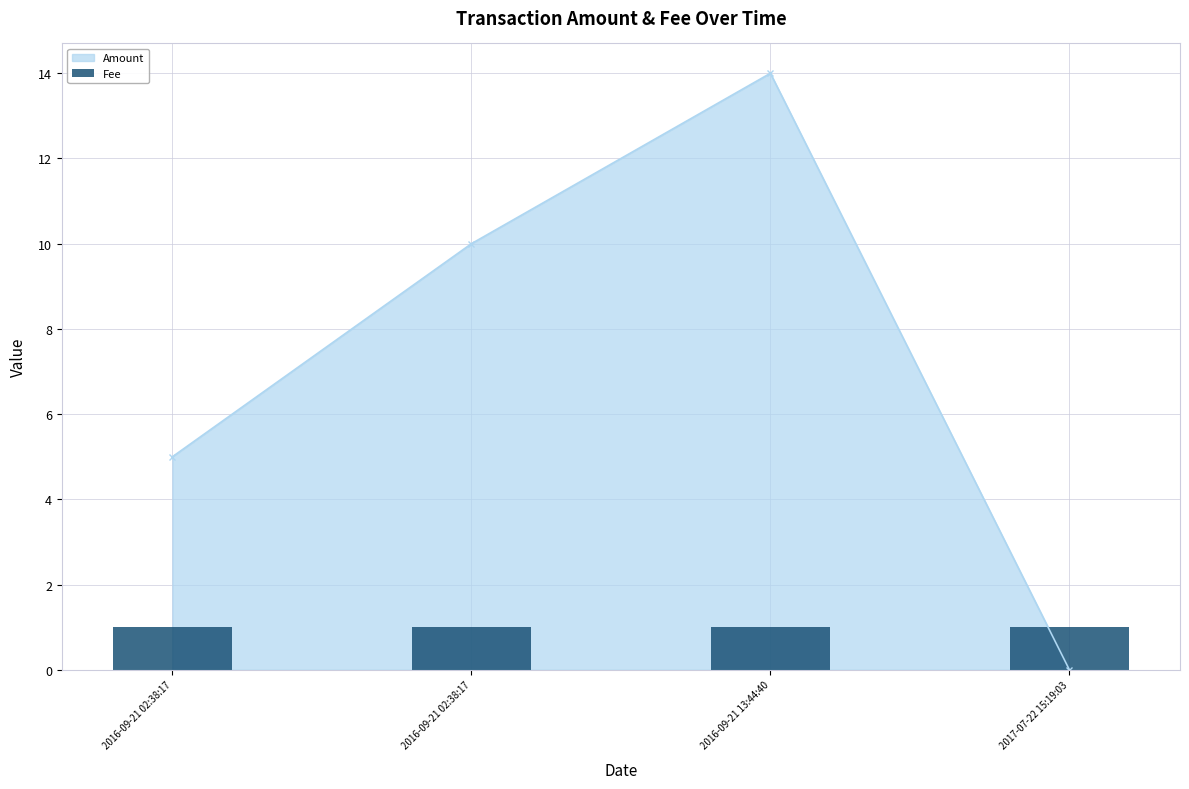

How many values in the Amount series exceed 10?

1